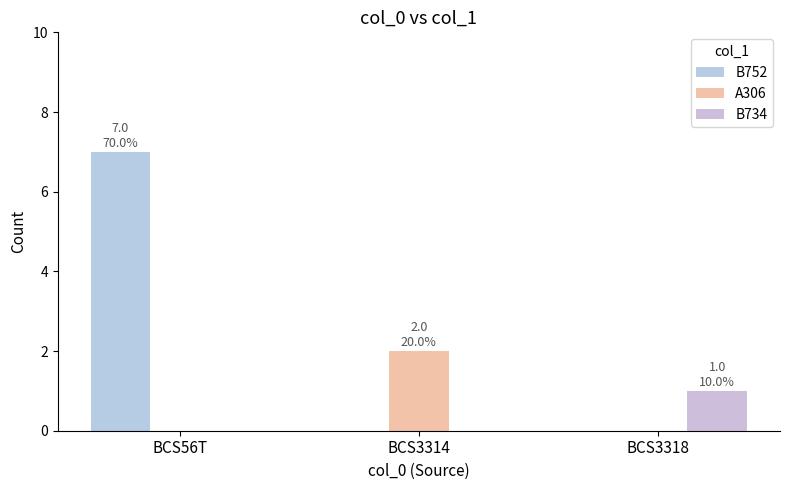

How many B734 values are between 0 and 1?

3